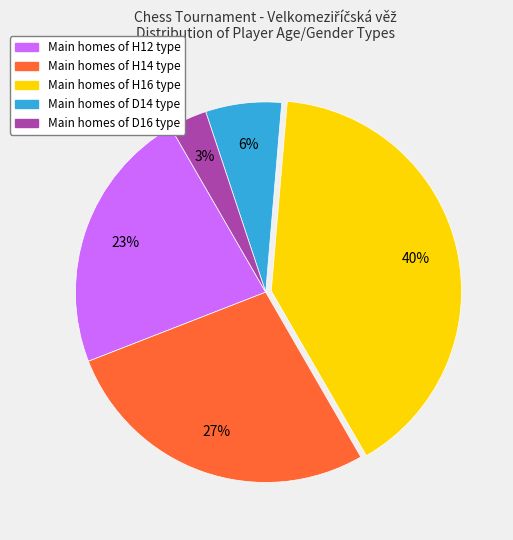

How many slices are in this pie chart?

5